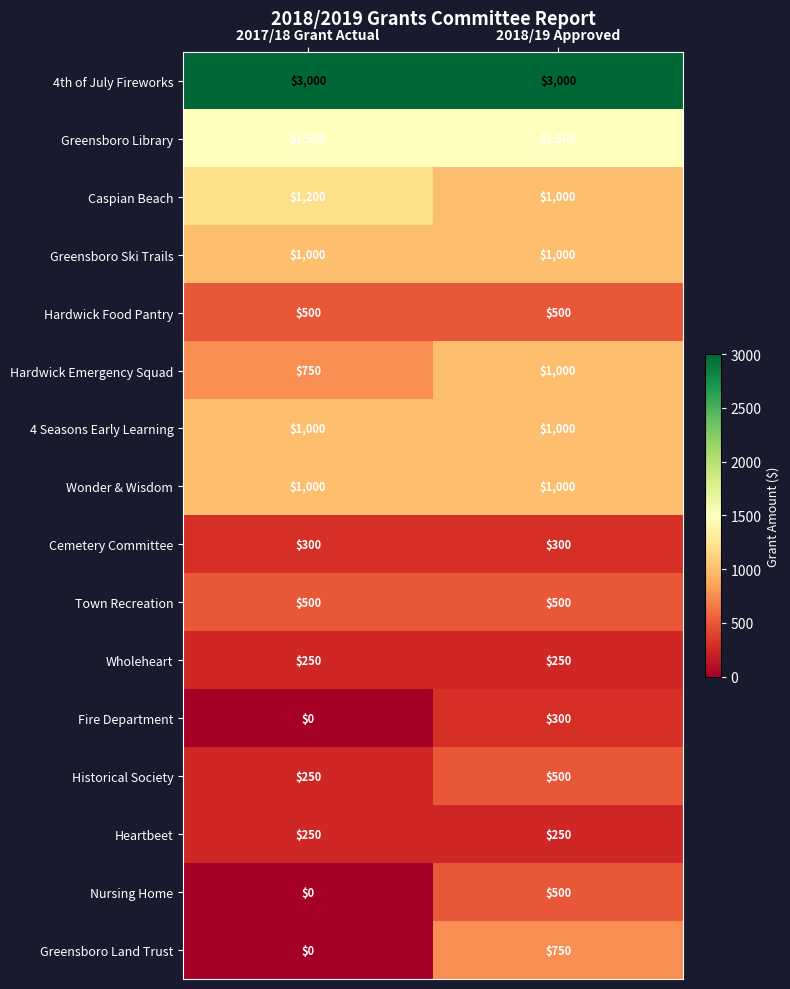

What is the total value across all series at 2017/18 Grant Actual?

11500